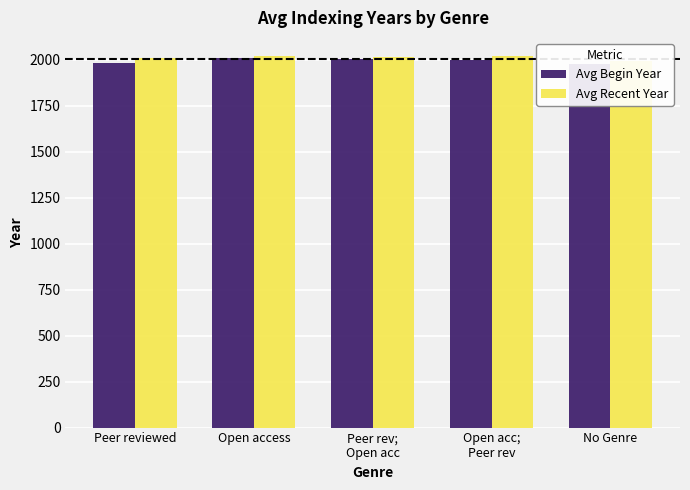

What is the label of the 2nd bar from the left?

Open access